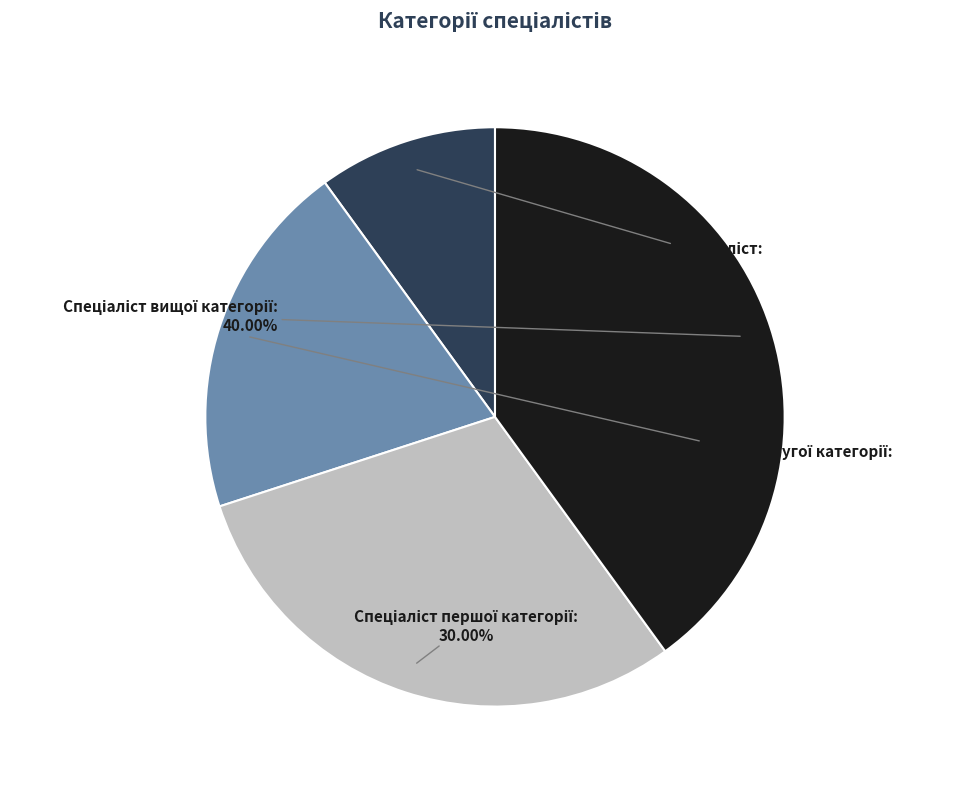

Is there a majority slice in this chart?

No